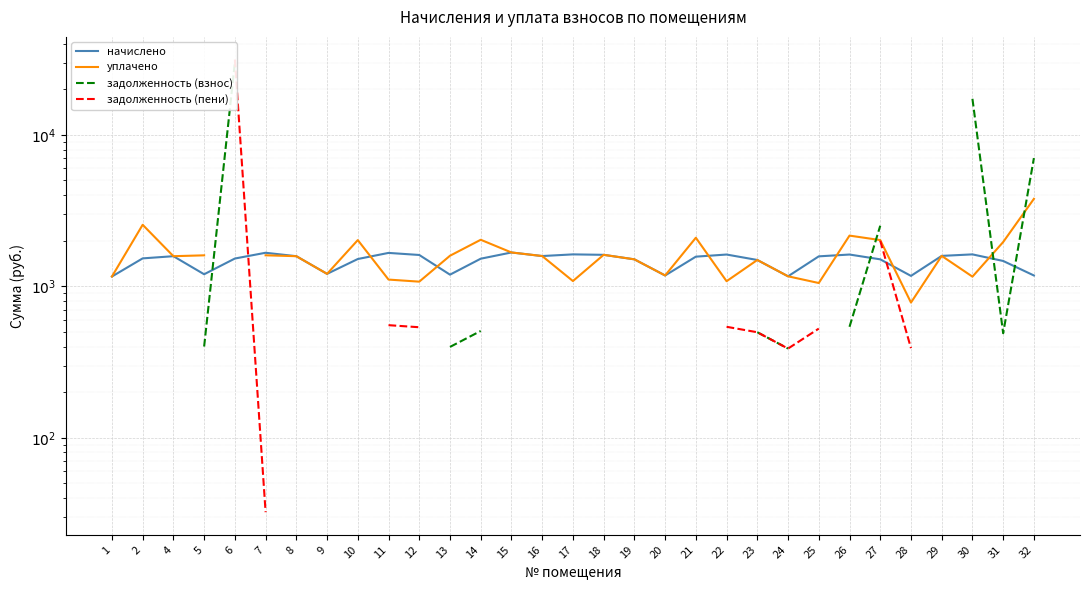

Between which two adjacent categories do начислено and задолженность (взнос) first intersect?

5 and 6